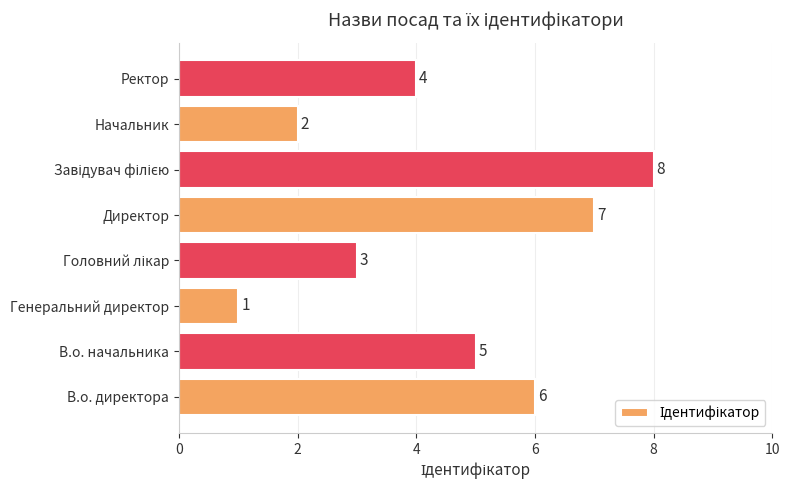

Does the chart contain any negative values?

No